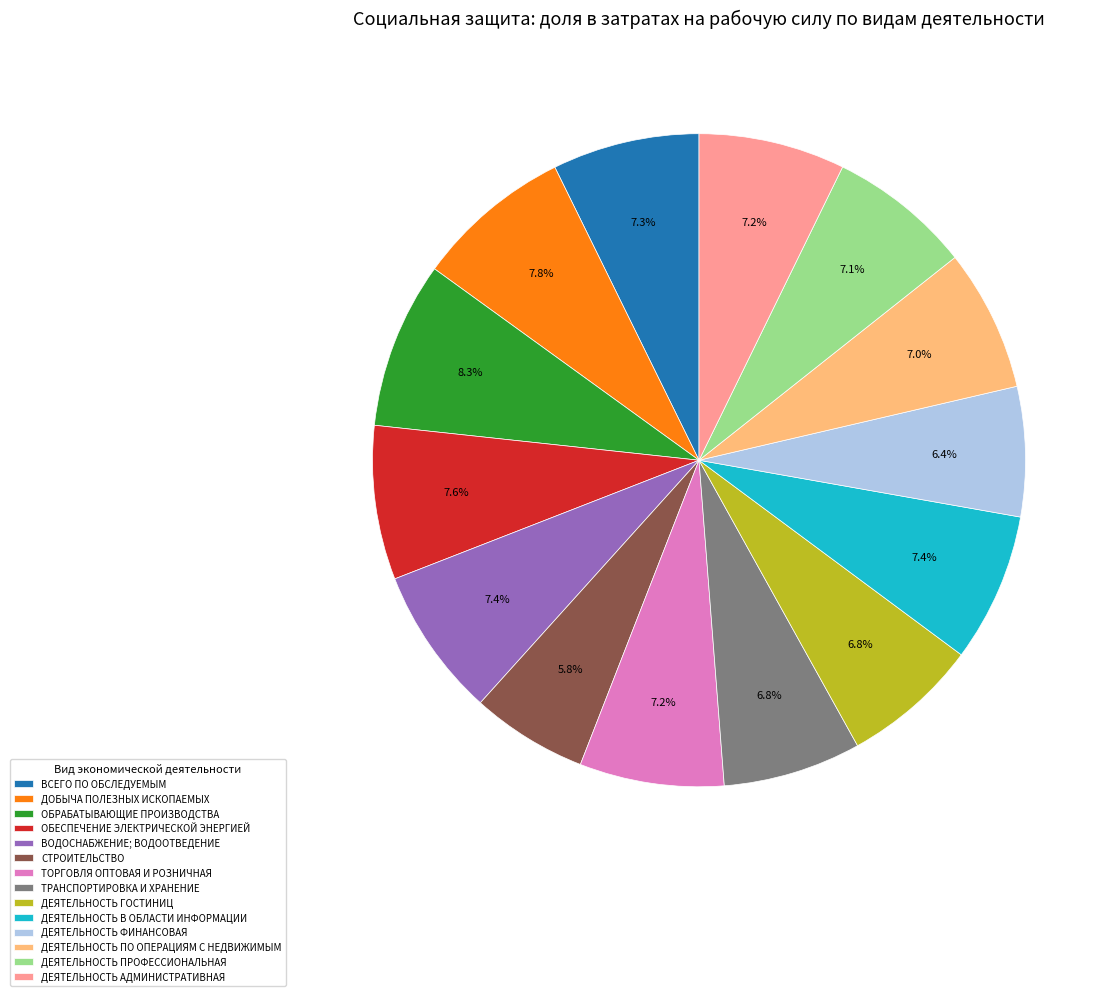

The ОБРАБАТЫВАЮЩИЕ ПРОИЗВОДСТВА slice represents 22% of the pie. True or false?

False